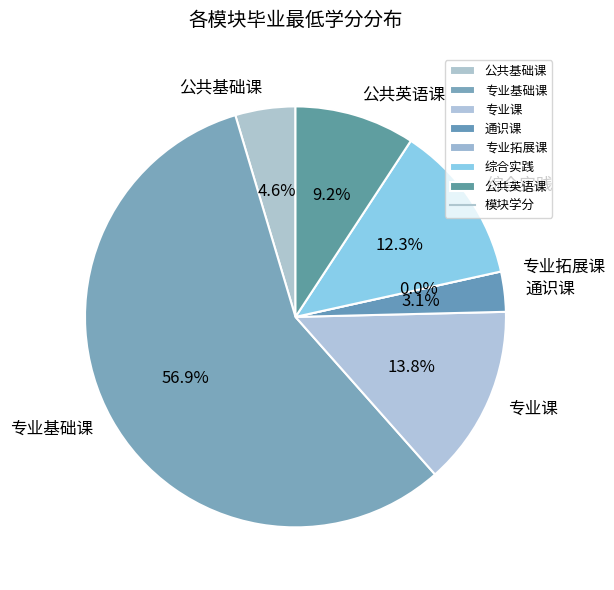

Which category accounts for the majority?

专业基础课